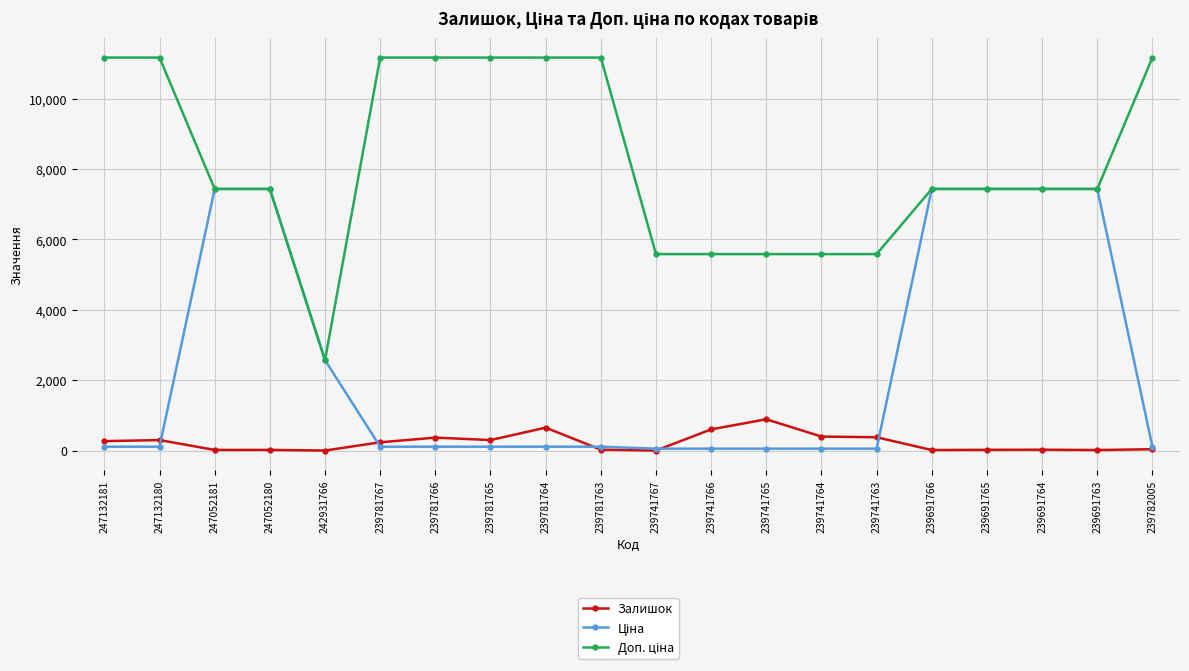

How many data points does each series have?

20